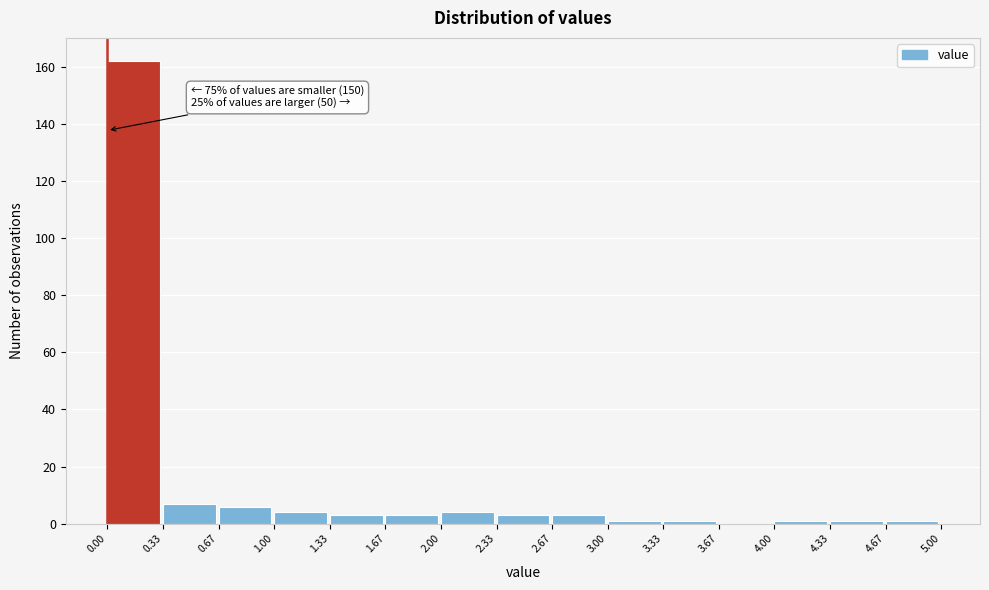

Which range on the x-axis has the tallest bar?

0.00 to 0.33